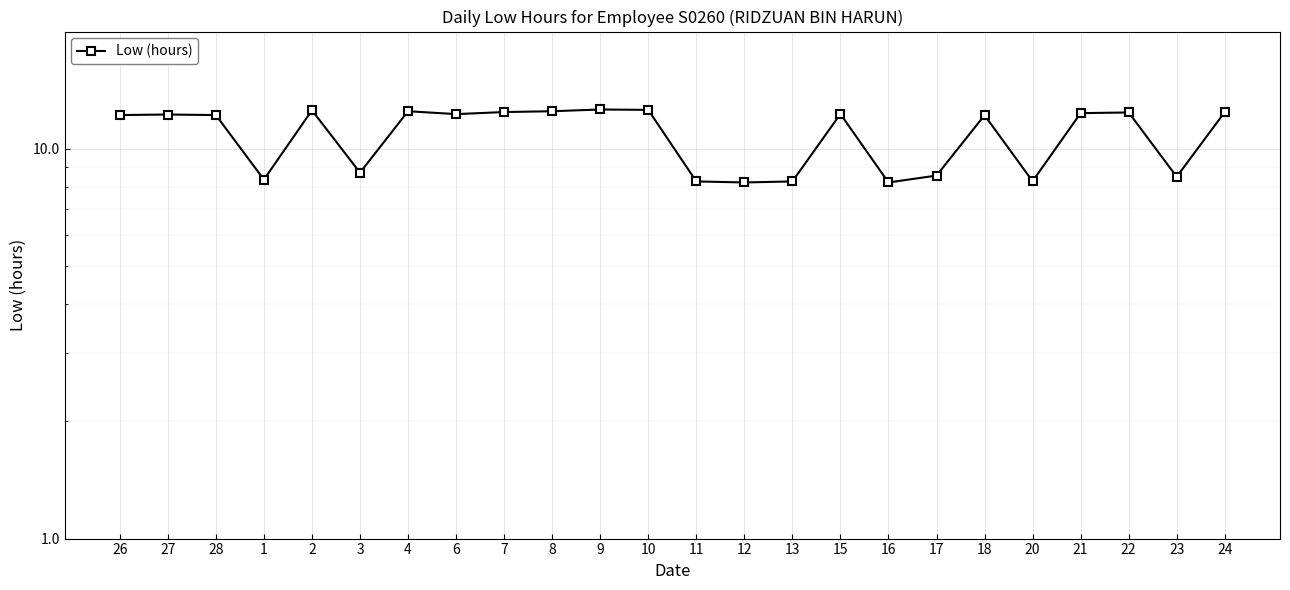

What is the difference between the values at 28 and 9?

0.4